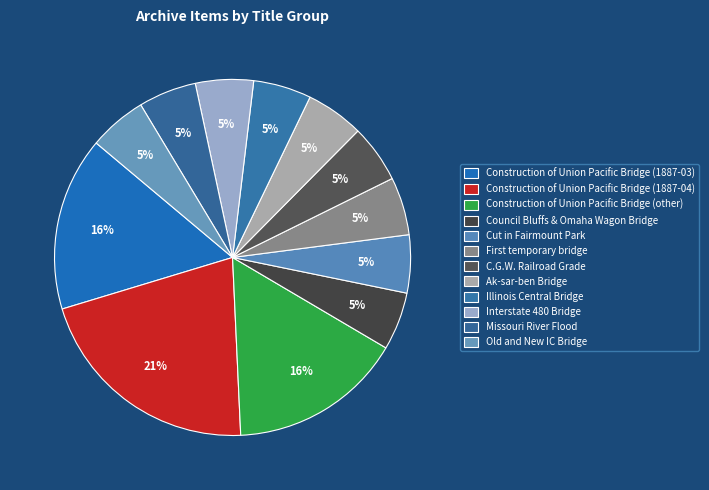

Is there any slice that represents more than half of the pie?

No